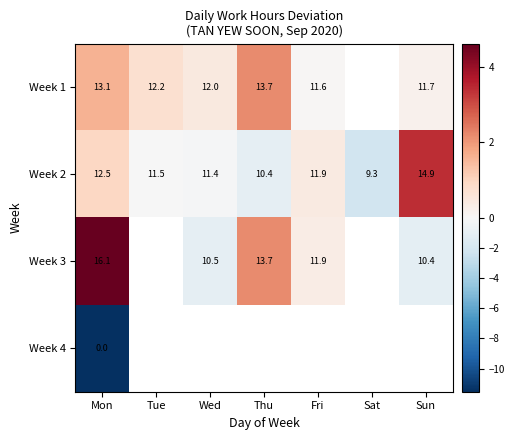

Where is Week 2 nearest to the value 12?

Fri